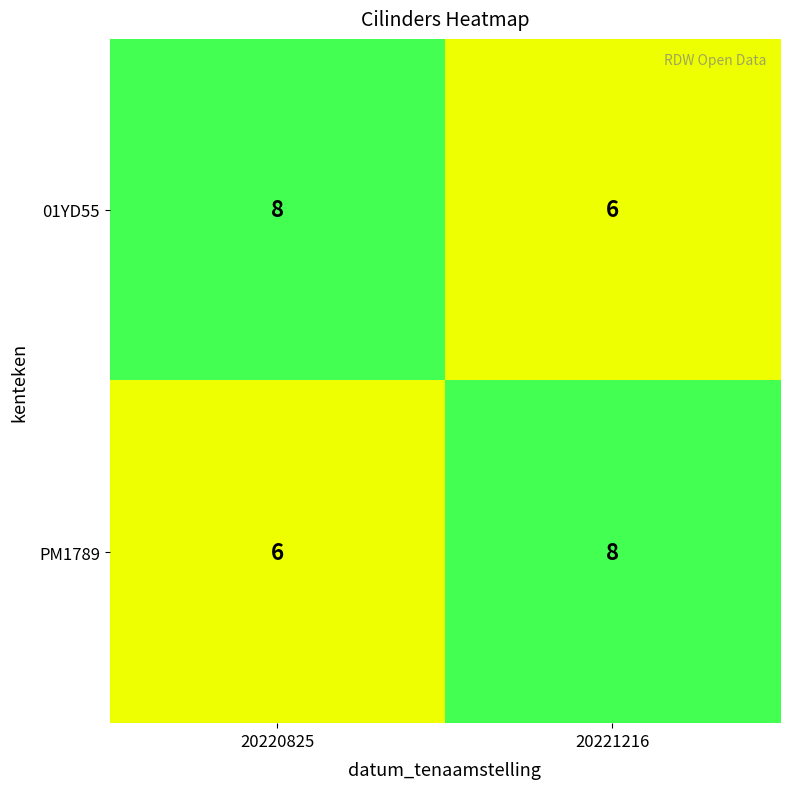

Rank the series at 20220825 from lowest to highest value.

PM1789, 01YD55